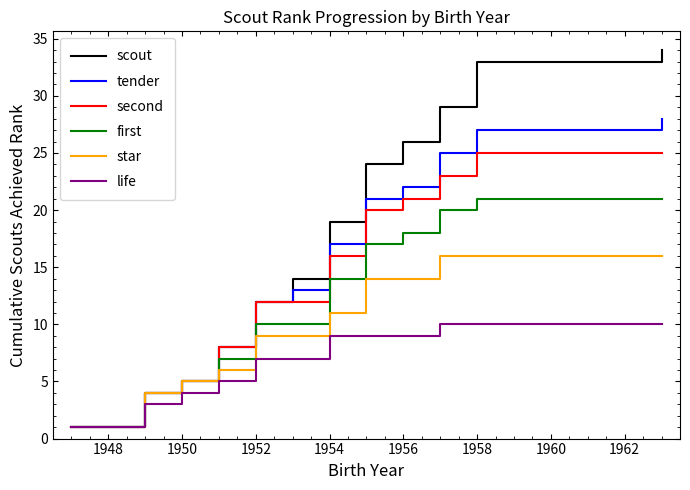

What is the minimum value for star?

1